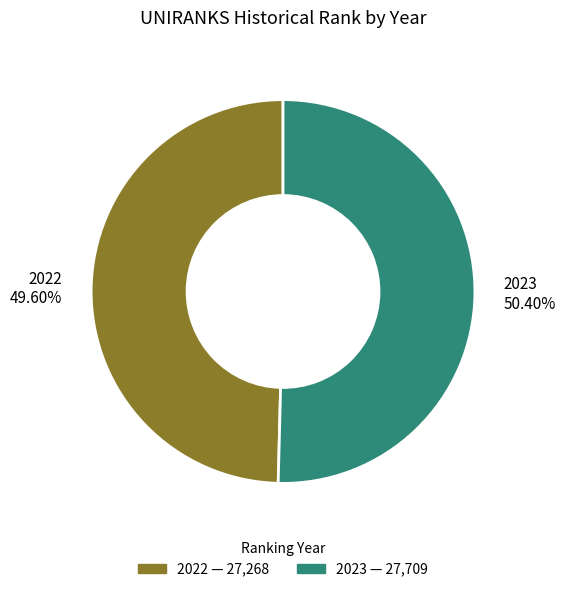

To the nearest percent, what portion does 2022 represent?

50%